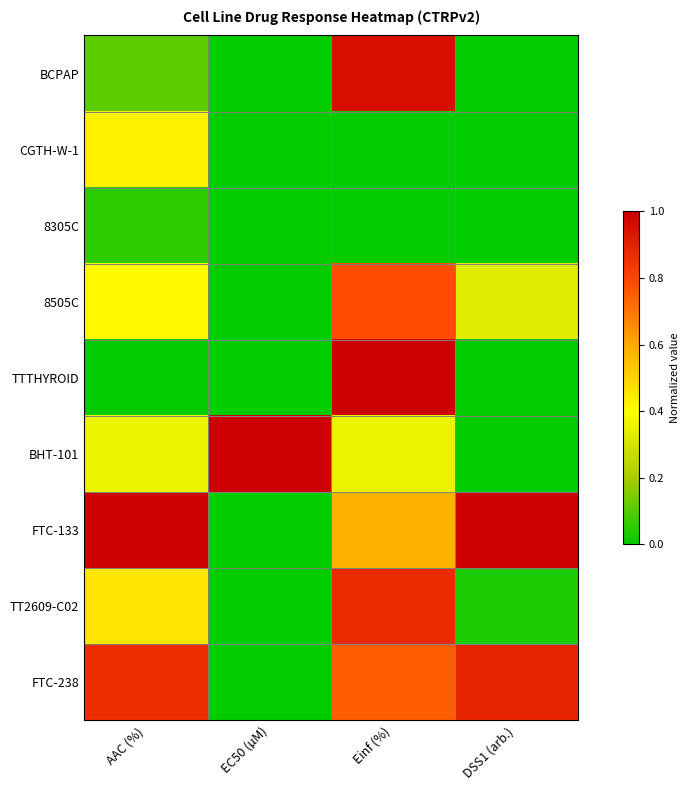

Rank the series by their maximum value, from lowest to highest.

8305C, CGTH-W-1, 8505C, TT2609-C02, FTC-238, BCPAP, TTTHYROID, BHT-101, FTC-133